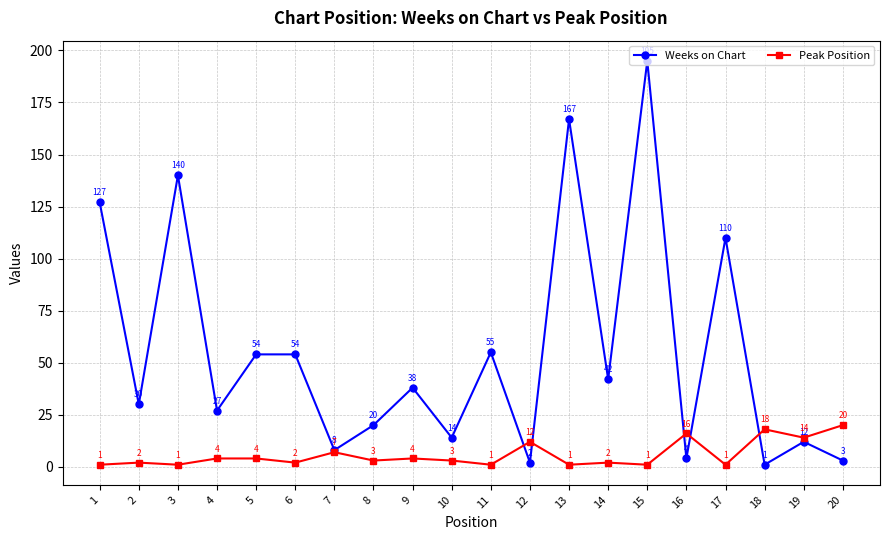

Rank the series at 7 from highest to lowest value.

Weeks on Chart, Peak Position